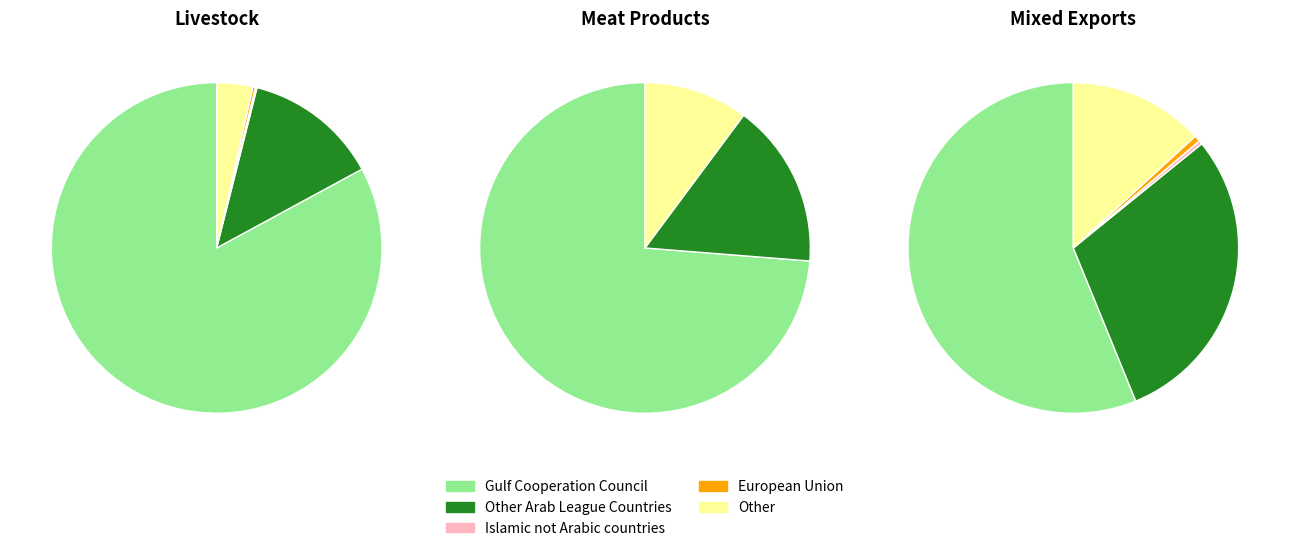

Which series has the largest range (max minus min)?

Gulf Cooperation Council